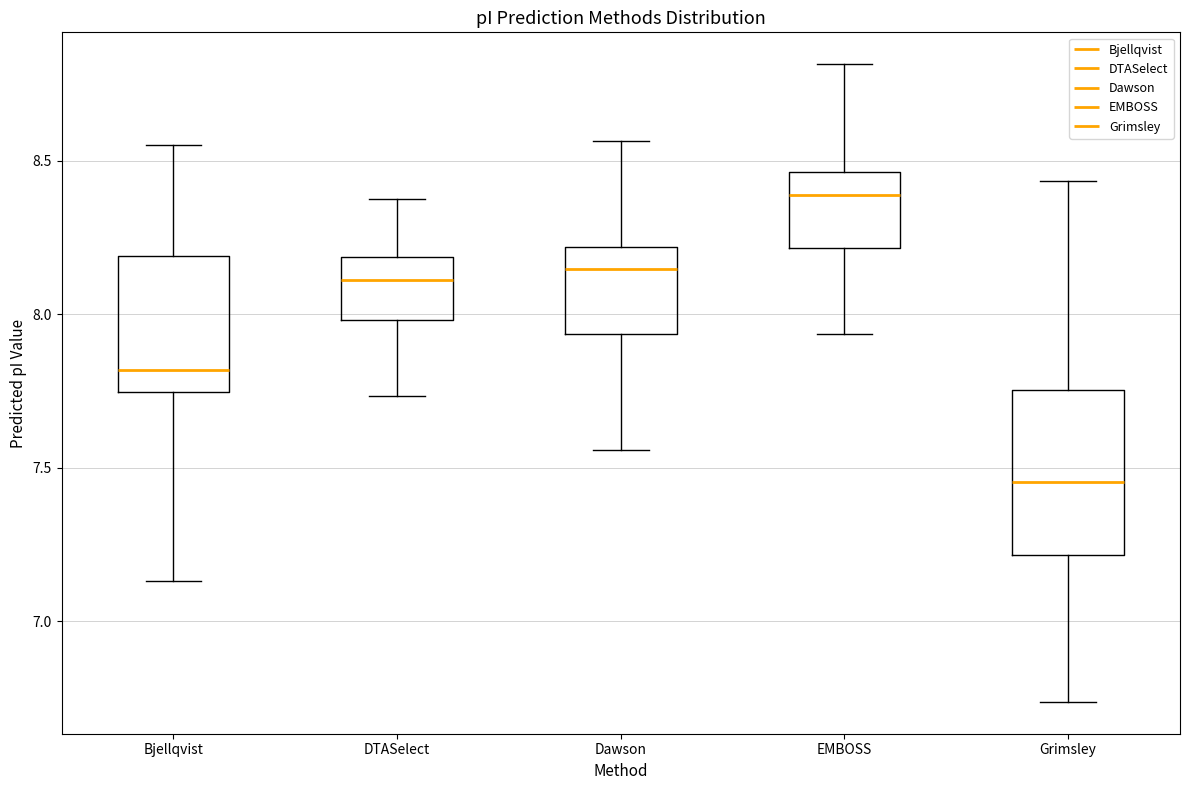

Where is the upper edge of the box for EMBOSS on the y-axis? The values are not printed on the chart, so give them approximately, as read against the axis.

8.45